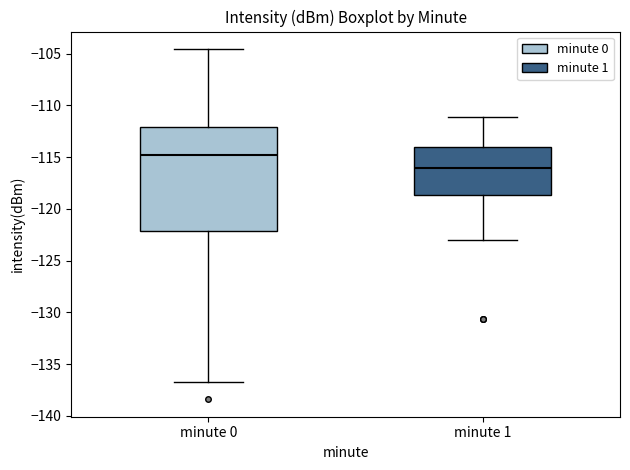

Which box has the lowest median line?

minute 1